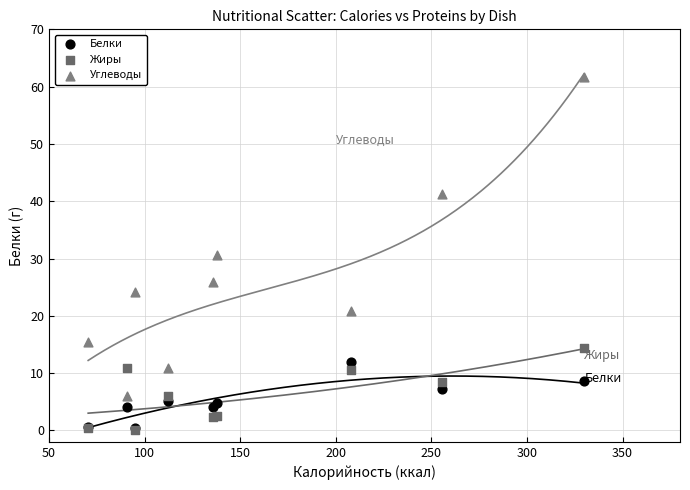

In the Углеводы series, what Y value is closest to 33?

30.6